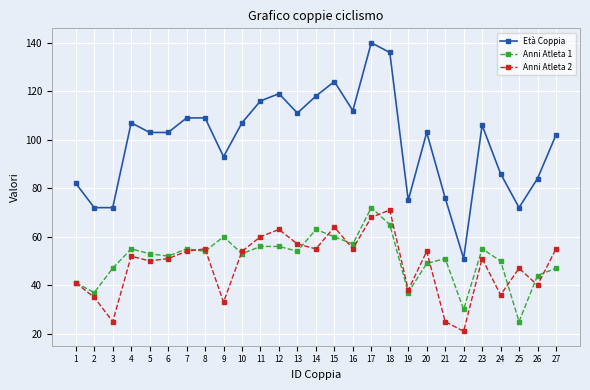

How many categories are shown in the chart?

27